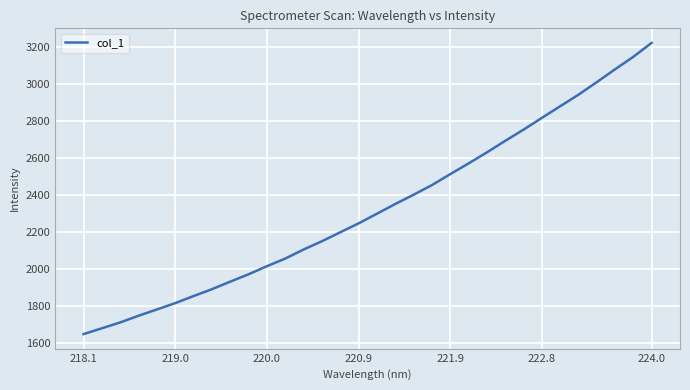

What is the smallest value displayed?

1650.0